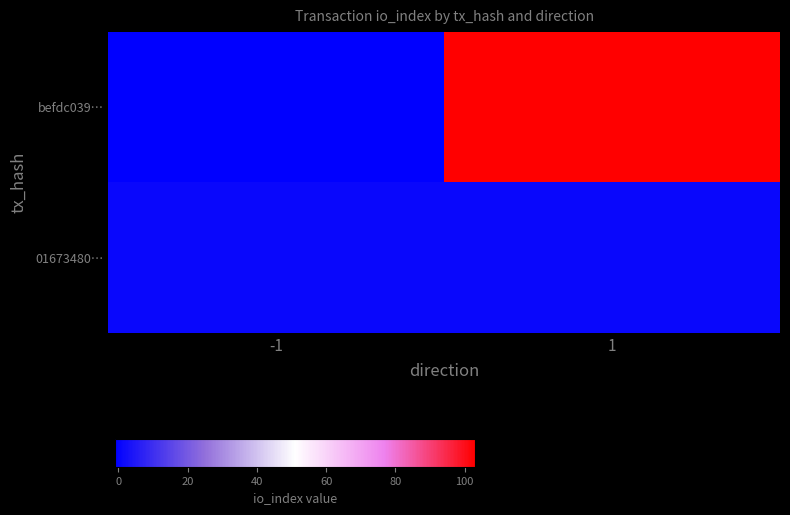

Which category has the highest value across all series?

1